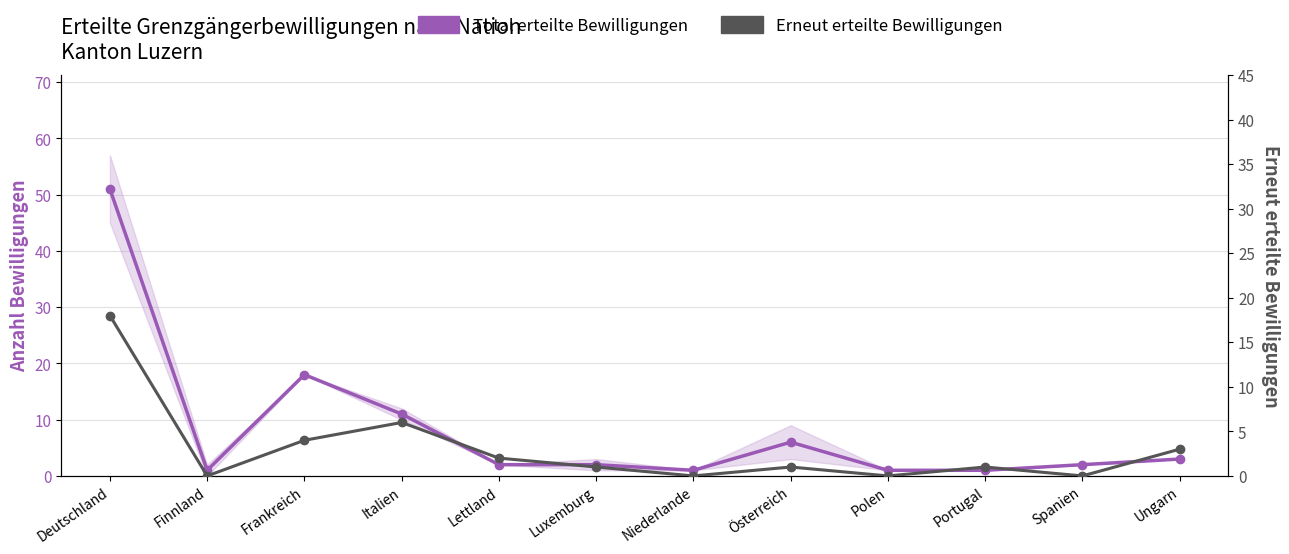

What is the value of the Erneut erteilte Bewilligungen point at the 6th from the left?

1